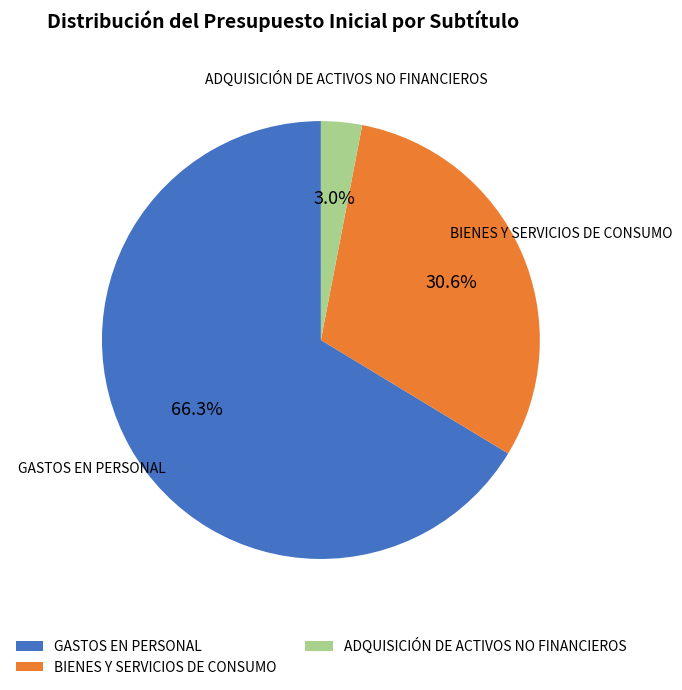

Which has a higher value, BIENES Y SERVICIOS DE CONSUMO or ADQUISICIÓN DE ACTIVOS NO FINANCIEROS?

BIENES Y SERVICIOS DE CONSUMO